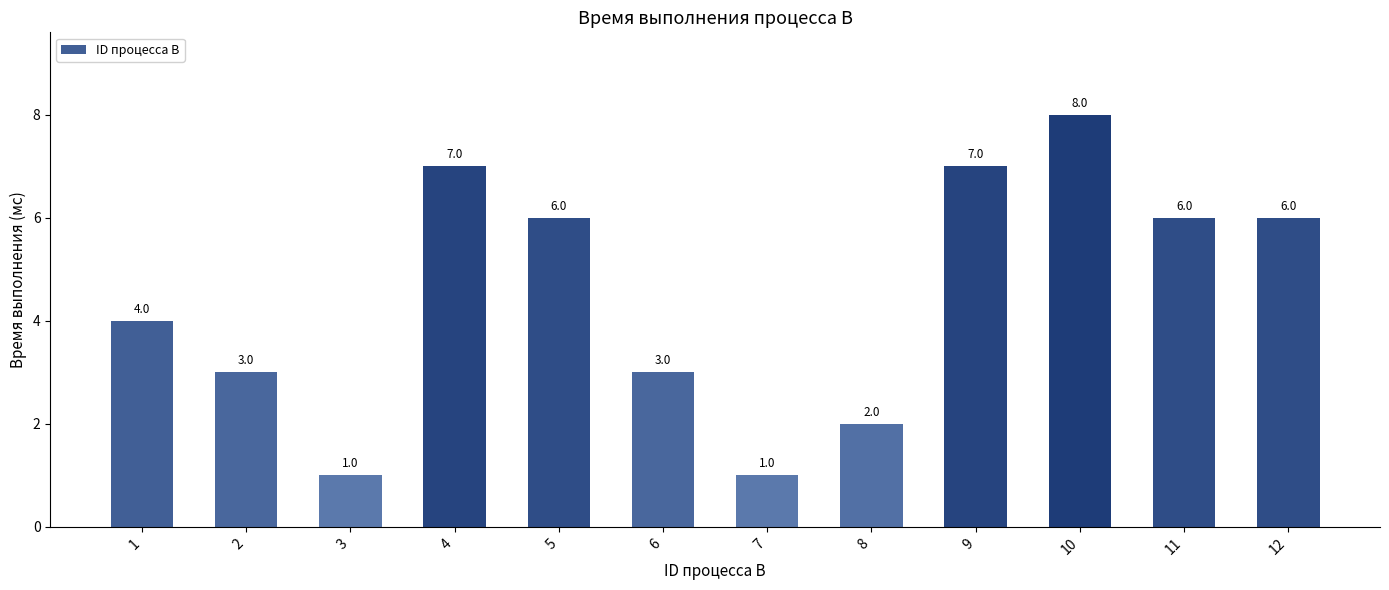

Reading right to left, transcribe all the data shown in this chart.

12=6	11=6	10=8	9=7	8=2	7=1	6=3	5=6	4=7	3=1	2=3	1=4